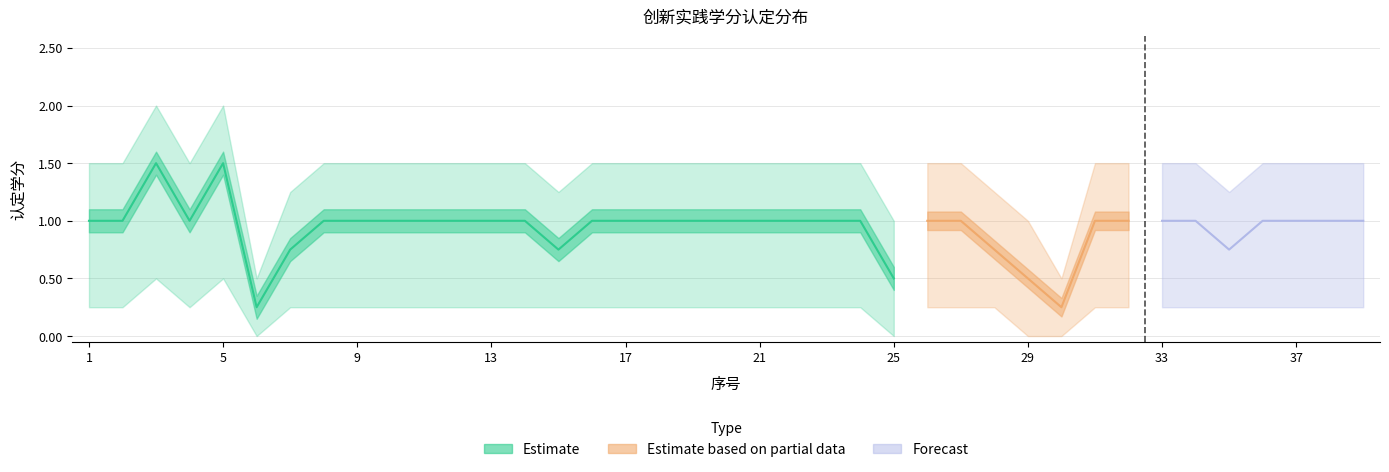

What is the value of the lower_bound point at the 9th from the left?

0.2